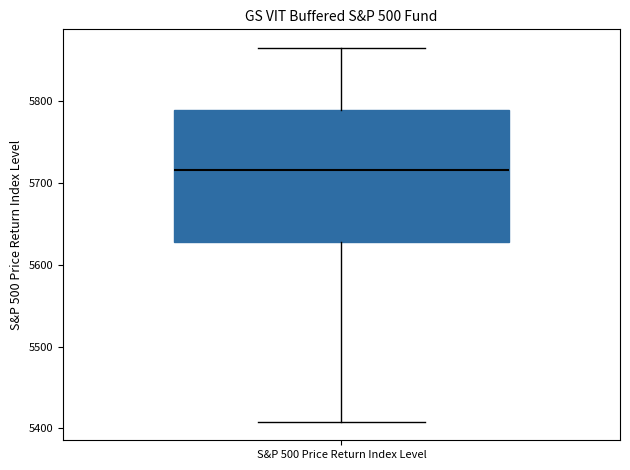

Transcribe this box plot: give where the median line is, the range the box spans, and where the two whiskers end, as read against the y-axis. The values are not printed on the chart, so give them approximately, as read against the axis.

median 5720, box 5630 to 5790, whiskers 5410 to 5860